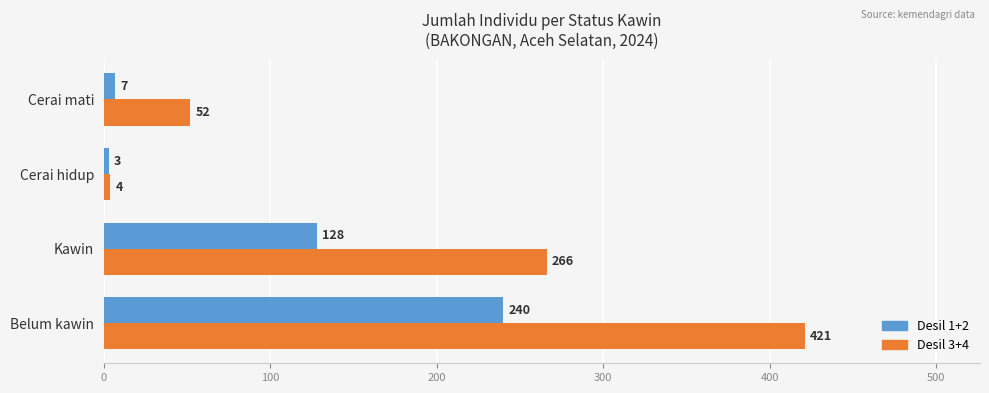

Which series has the widest spread of values?

Desil 3+4